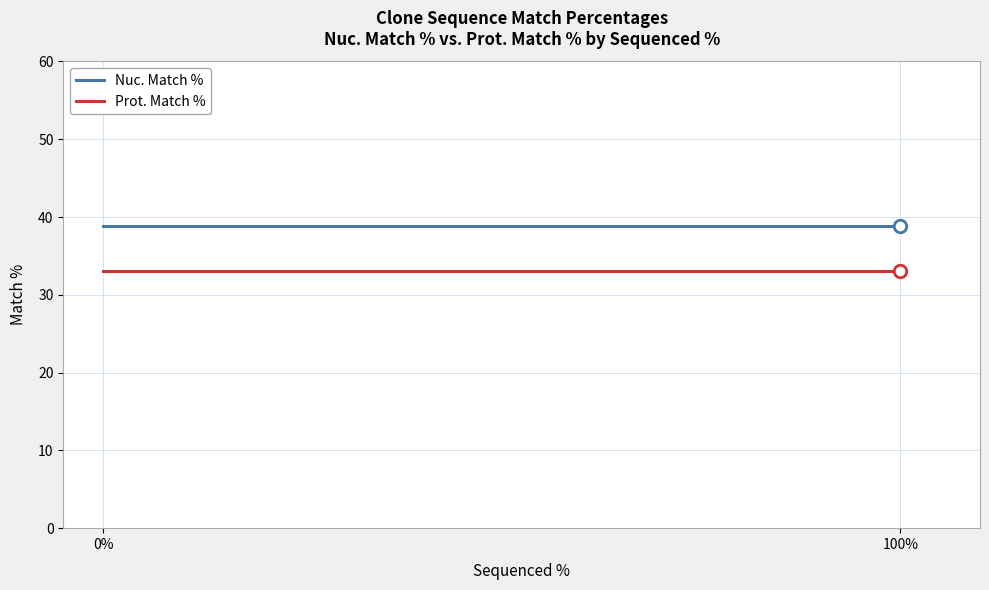

What is the highest value of the Prot. Match % series?

33.0